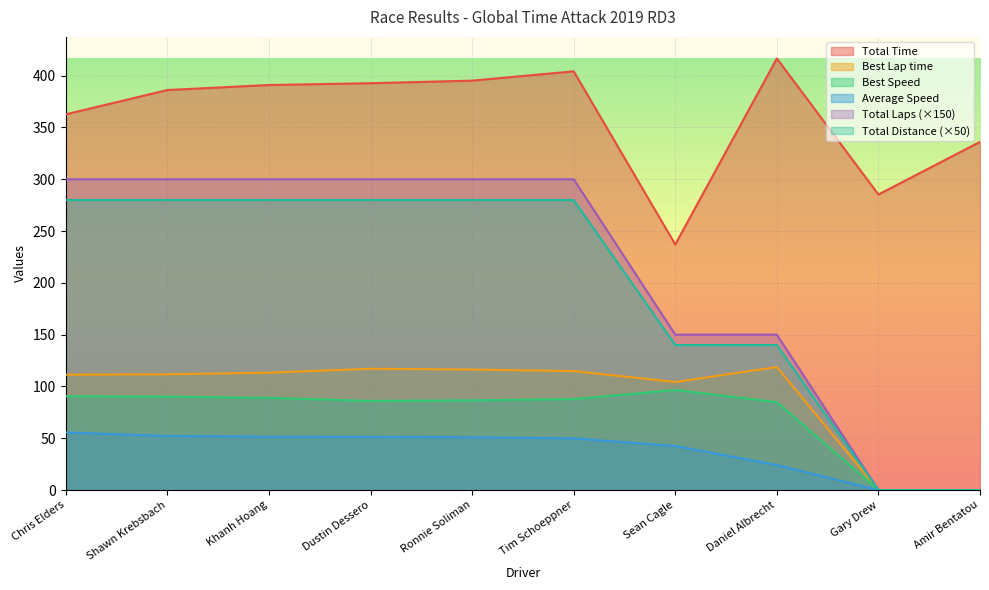

Does the chart display data point markers on the line(s)?

No